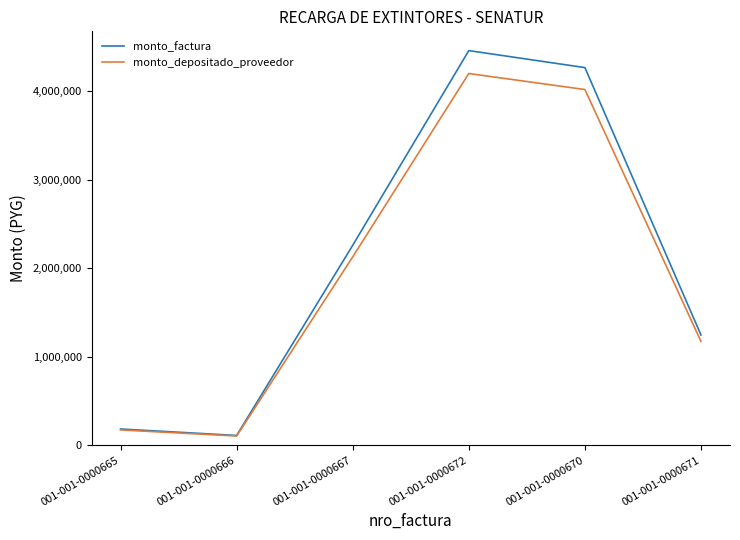

What is the greatest value displayed?

4458000